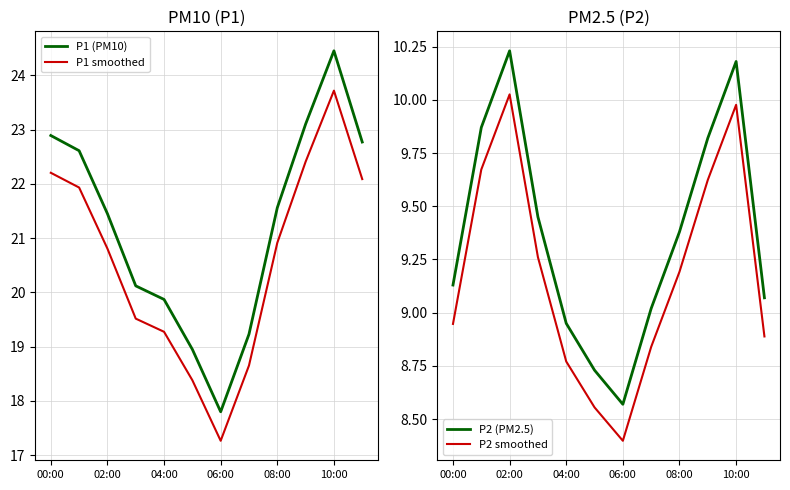

What is the difference between the second highest and second lowest values in the P1 (PM10) series?

4.2